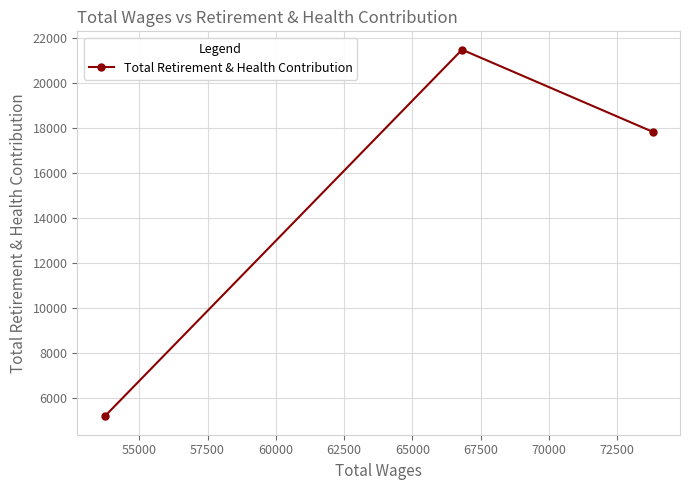

Reading right to left, transcribe all the data shown in this chart.

17836.2	21486.3	5181.4